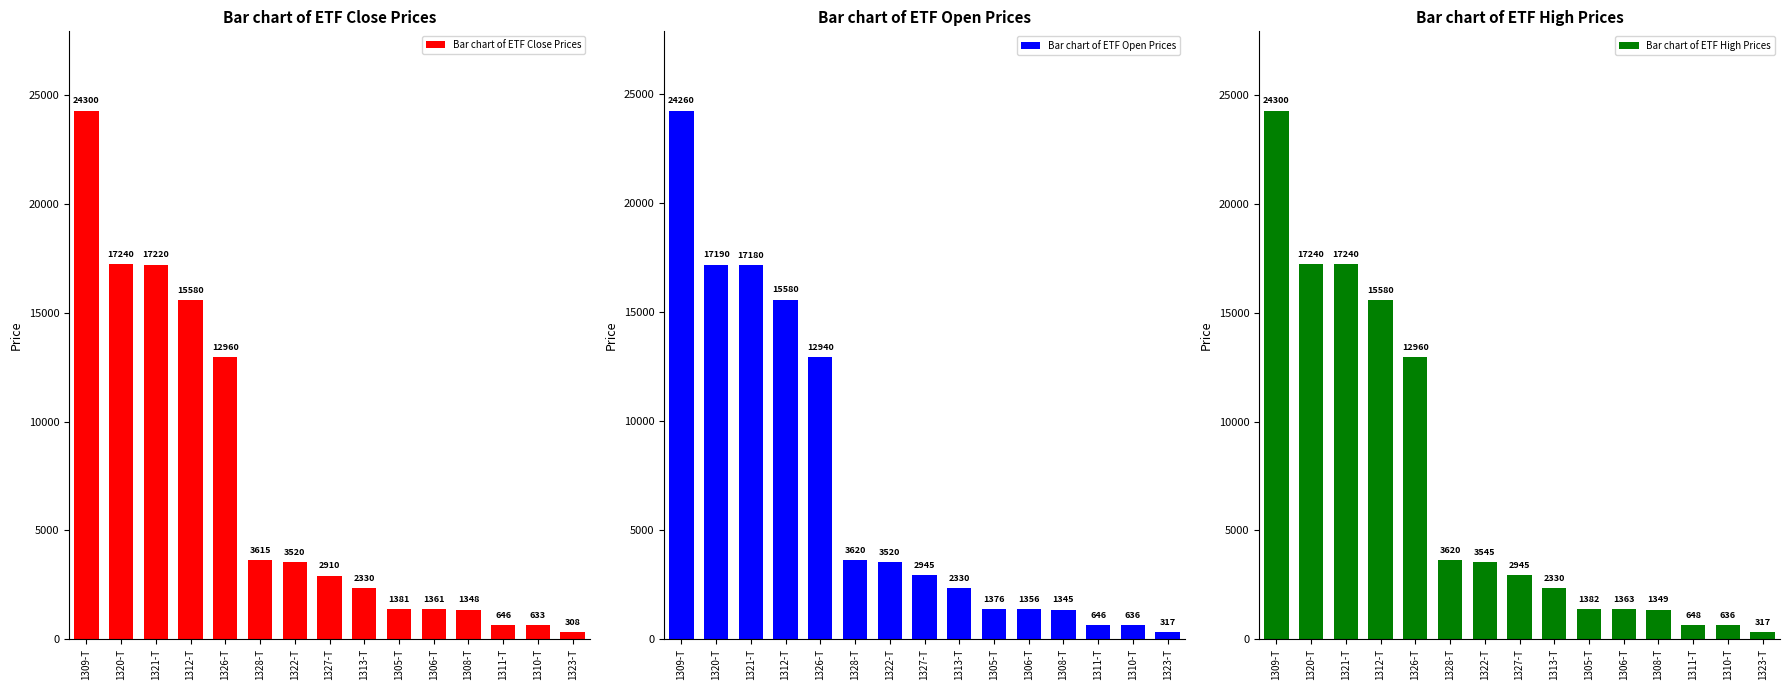

The value of Bar chart of ETF Close Prices at 1322-T is 5962. True or false?

False